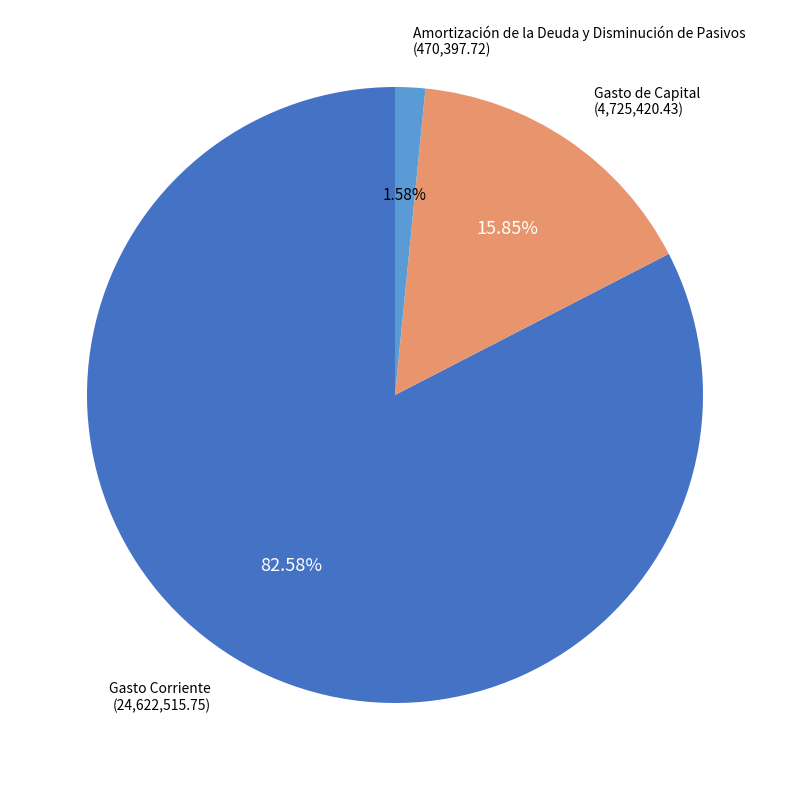

How many slices are in this pie chart?

3